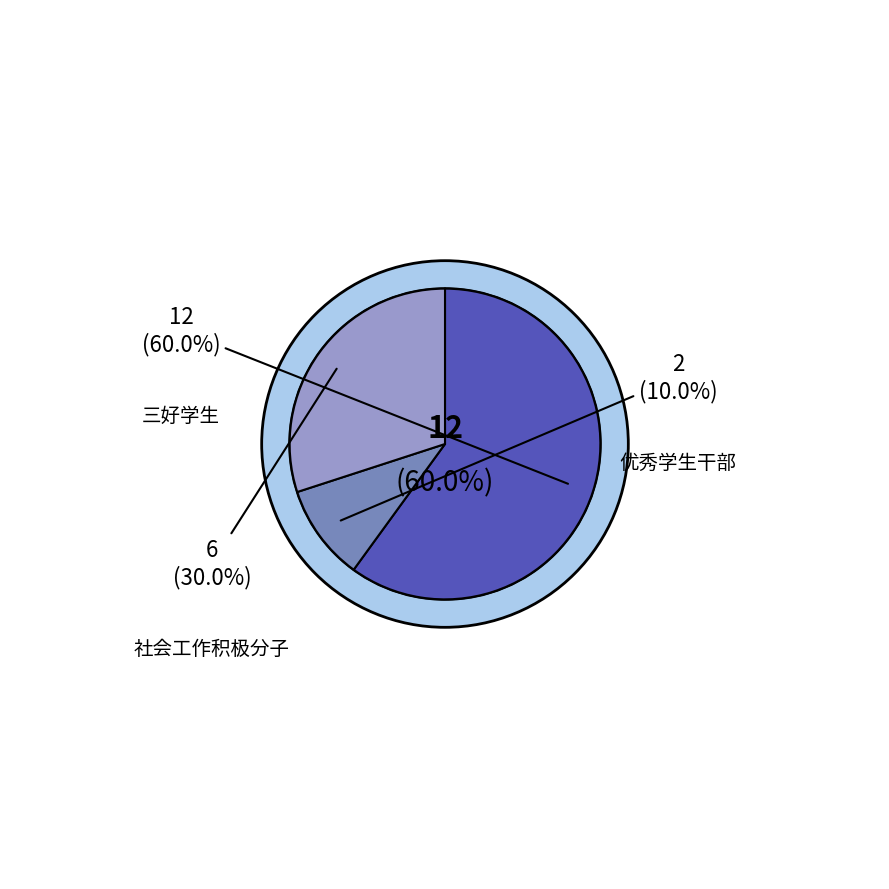

Does 三好学生 account for over 50% of the chart?

Yes